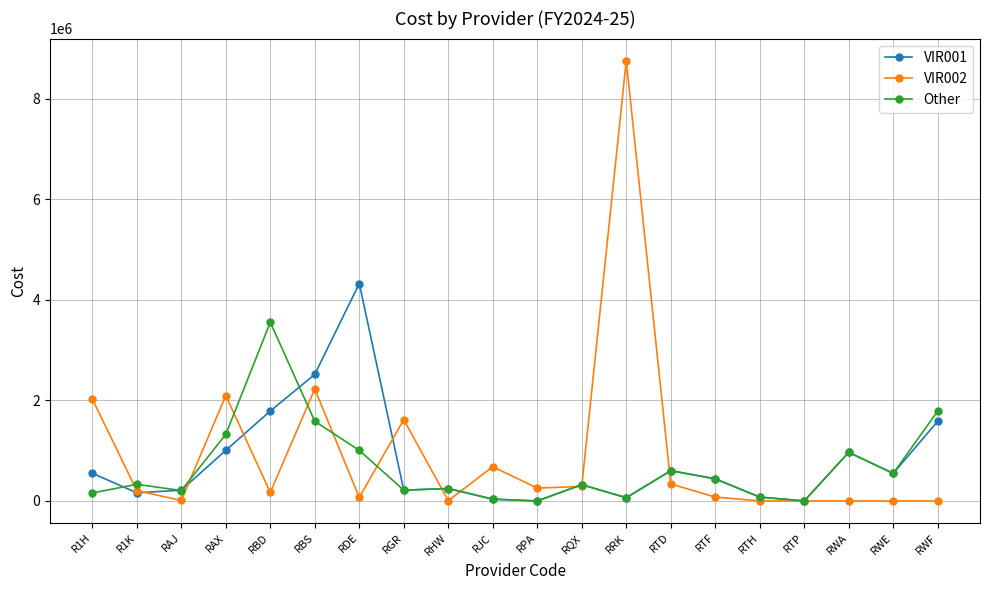

What is the difference between the Other values at RDE and R1H?

847276.1